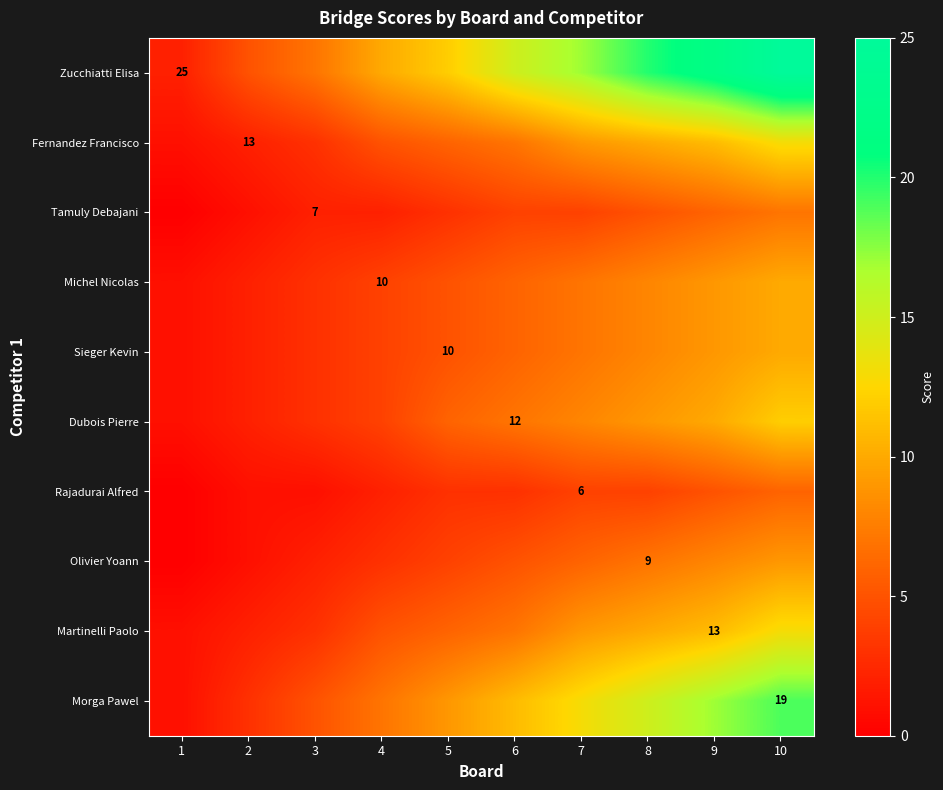

Rank the series by their maximum value, from highest to lowest.

Zucchiatti Elisa, Morga Pawel, Fernandez Francisco, Martinelli Paolo, Dubois Pierre, Michel Nicolas, Sieger Kevin, Olivier Yoann, Tamuly Debajani, Rajadurai Alfred